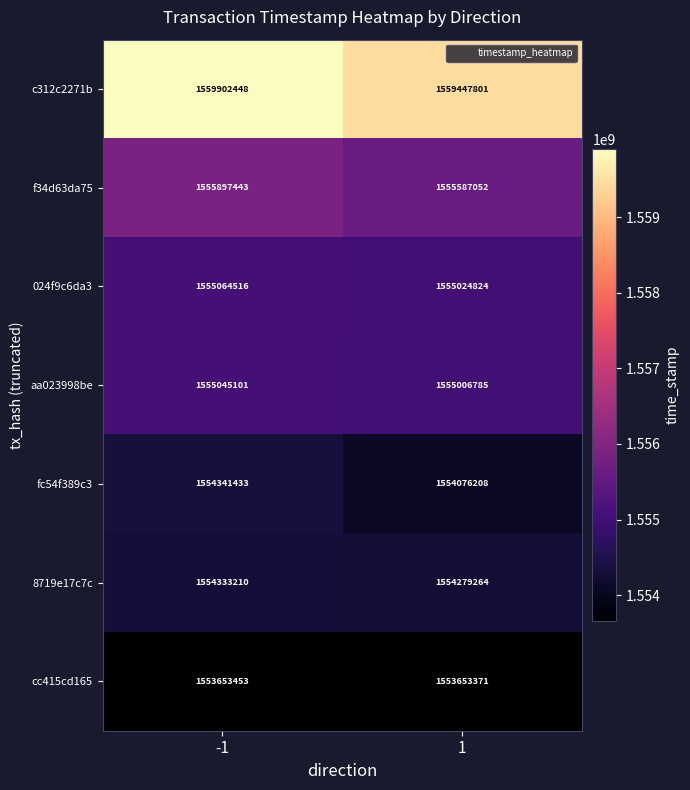

What is the difference between the fc54f389c3 values at 1 and -1?

265225